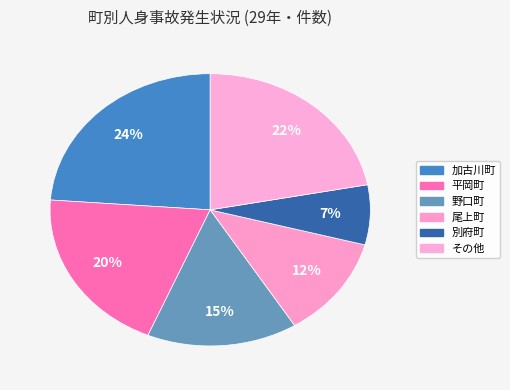

How many slices are in this pie chart?

6